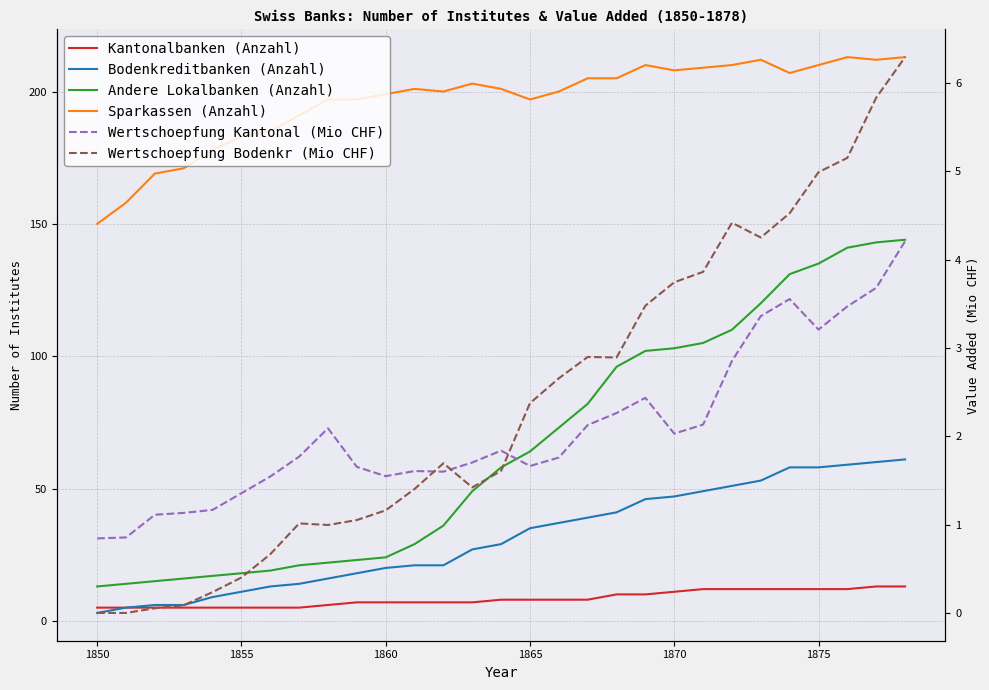

What is the sum of all Wertschoepfung Bodenkr (Mio CHF) values?

69.2